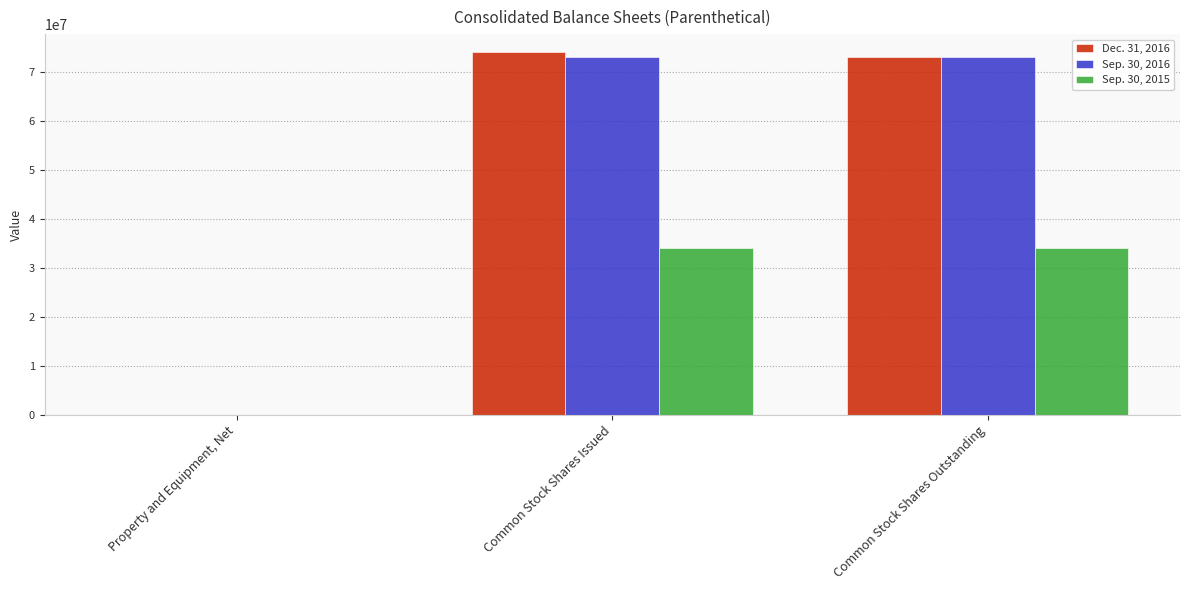

The Sep. 30, 2015 series shows 19760127 at Property and Equipment, Net. True or false?

False